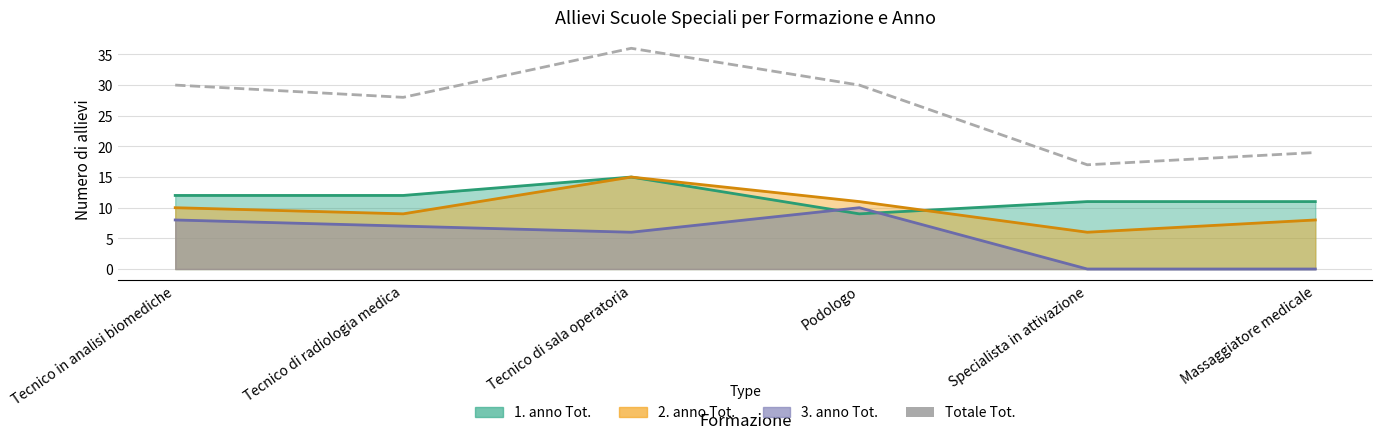

Is it true that the value at Tecnico in analisi biomediche is 19?

False